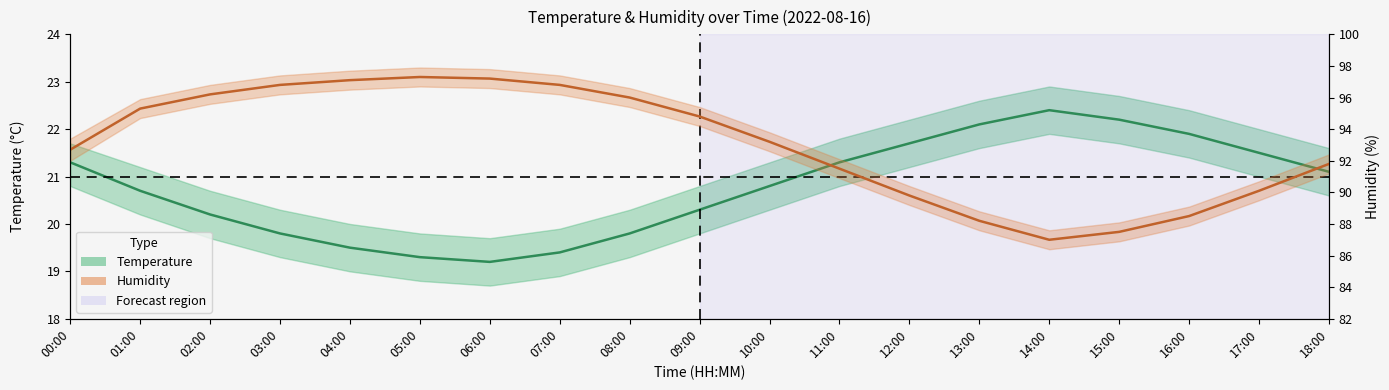

Reading right to left, transcribe all the data shown in this chart.

Temperature (°C): 21.1	21.5	21.9	22.2	22.4	22.1	21.7	21.3	20.8	20.3	19.8	19.4	19.2	19.3	19.5	19.8	20.2	20.7	21.3
Humidity (%): 91.8	90.1	88.5	87.5	87.0	88.2	89.8	91.5	93.2	94.8	96.0	96.8	97.2	97.3	97.1	96.8	96.2	95.3	92.7